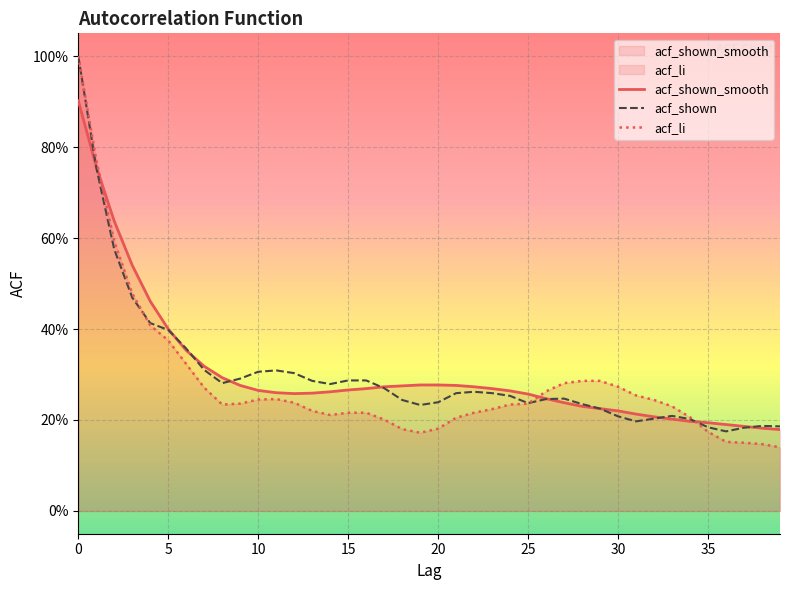

After their last crossing, which series has the higher values: acf_li or acf_shown?

acf_shown